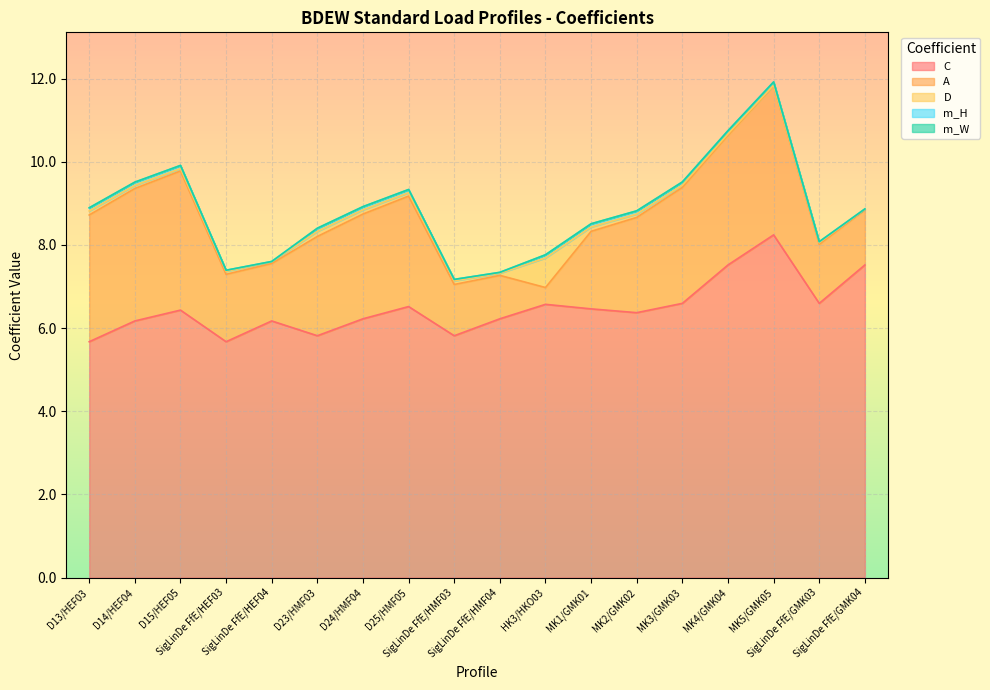

What value does the A series have at HK3/HKO03?

0.4